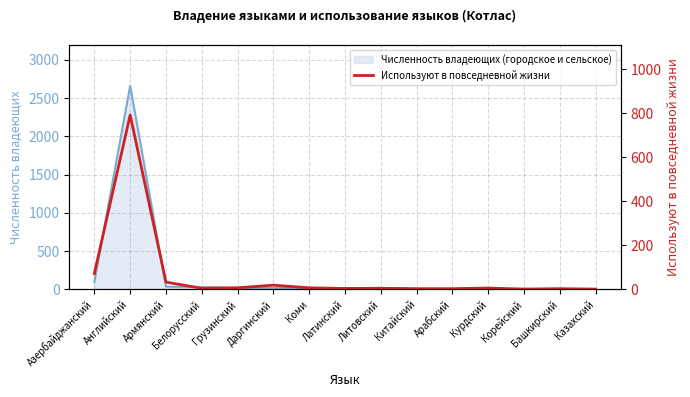

Does the chart have visible grid lines?

Yes